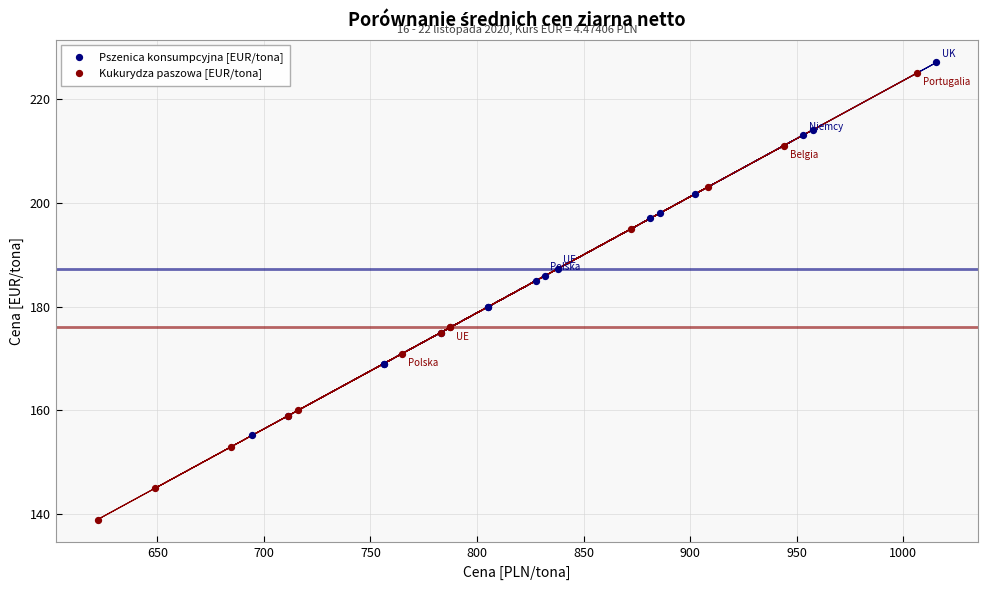

Which series contains the lowest Y value?

Kukurydza paszowa [EUR/tona]